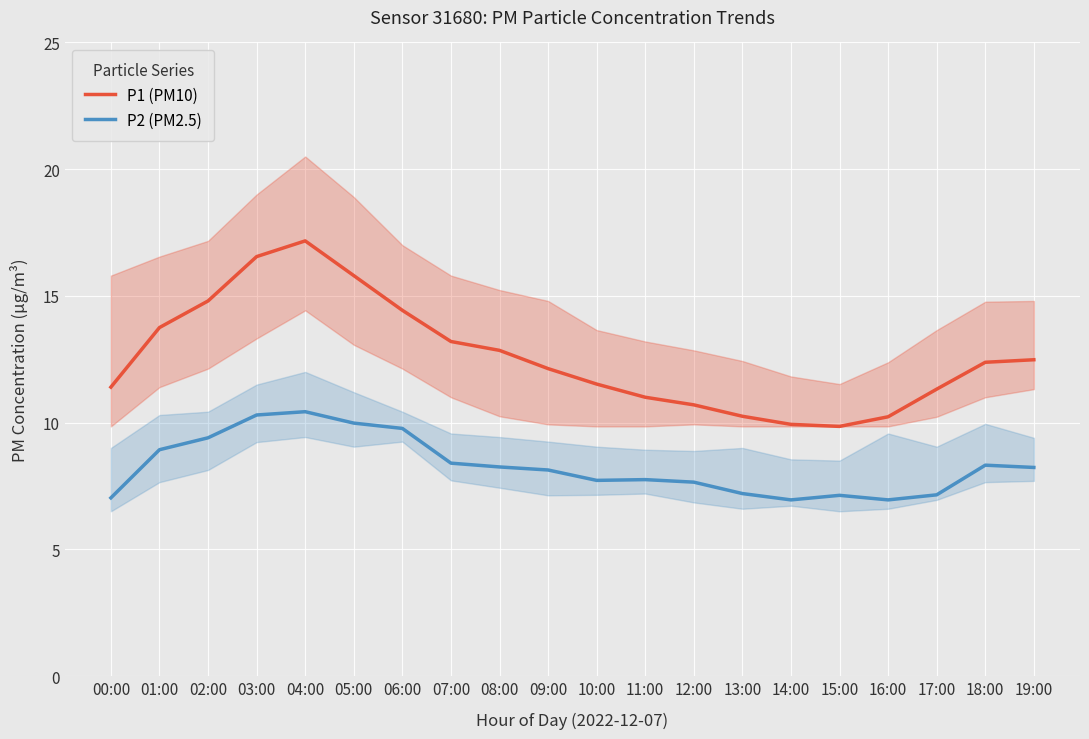

How many series are shown in this chart?

2